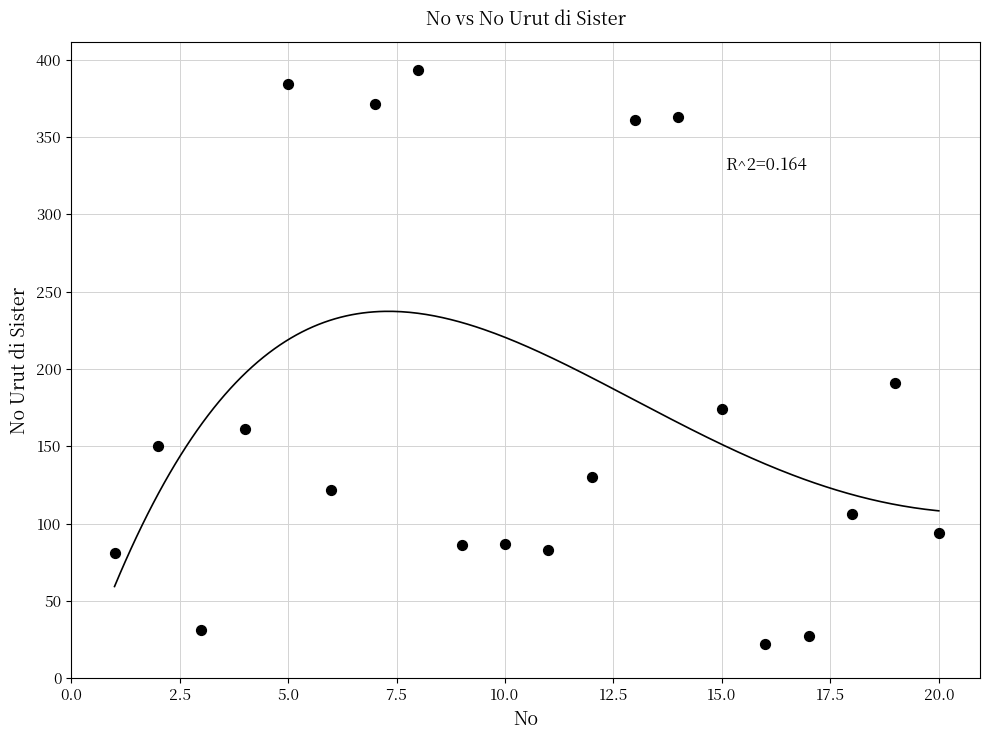

What is the range of X values (max minus min)?

19